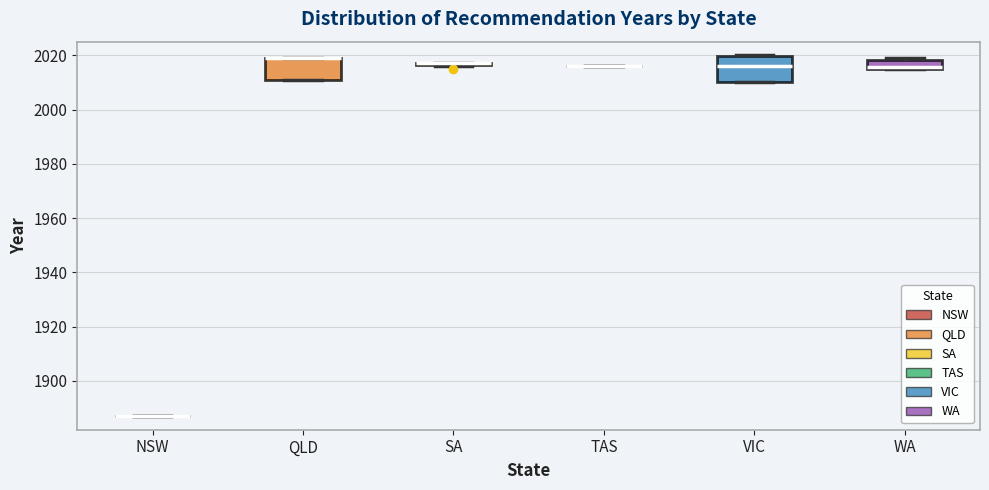

Where is the lower edge of the box for WA on the y-axis? The values are not printed on the chart, so give them approximately, as read against the axis.

2016